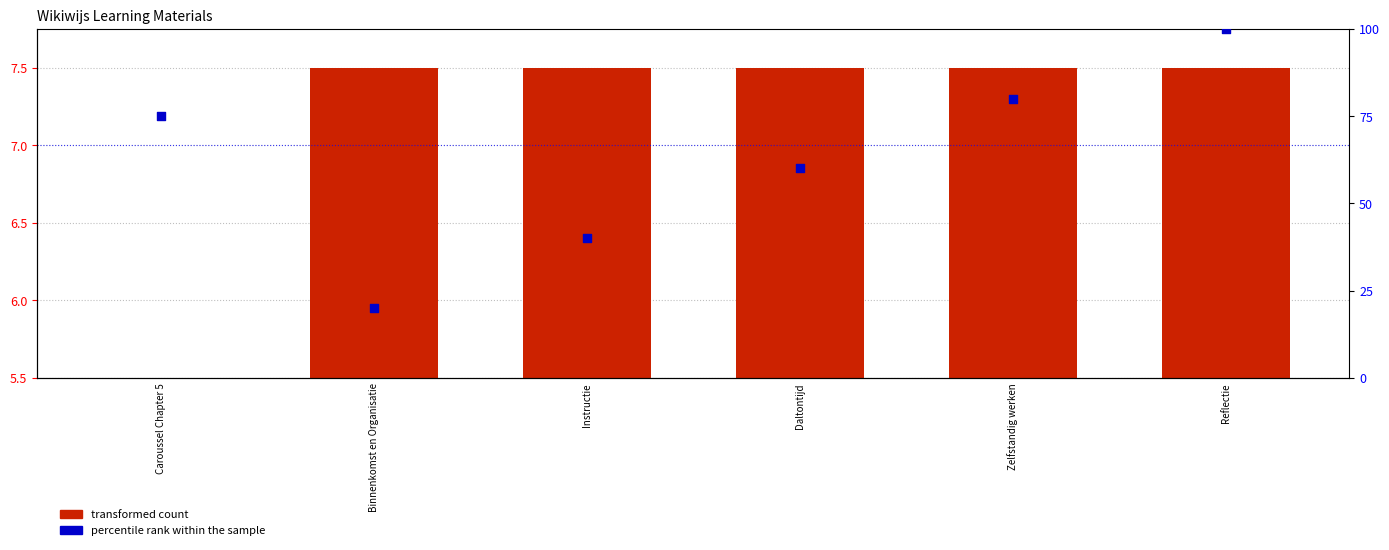

At how many categories does at least one series exceed 65?

3